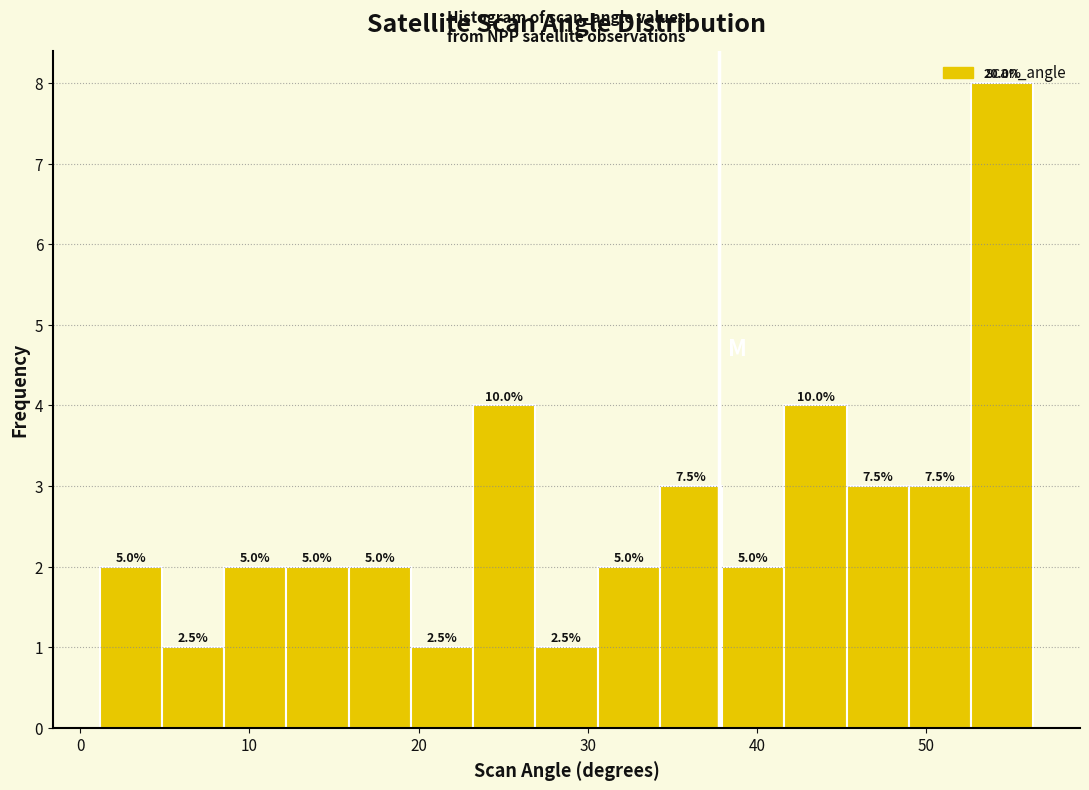

Read against the x-axis, roughly where is the centre of the tallest bar?

54